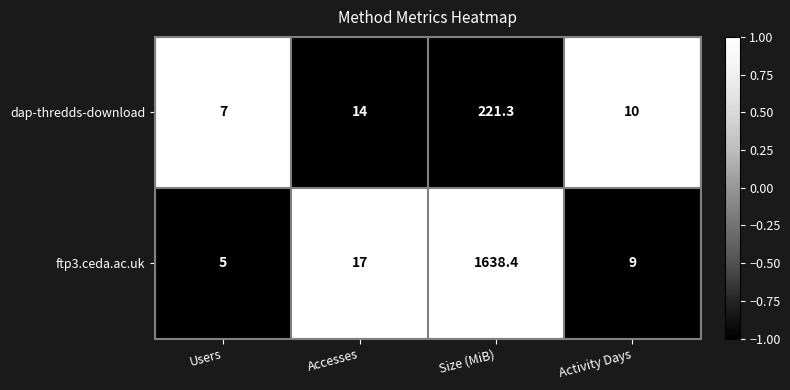

How many data points in dap-thredds-download are less than 14?

2